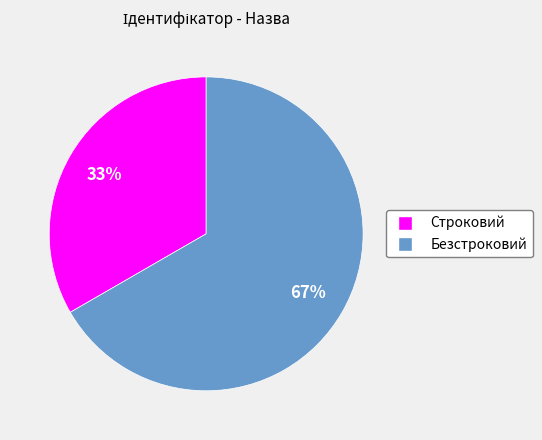

What is the ratio of the value at Безстроковий to the value at Строковий?

2.0